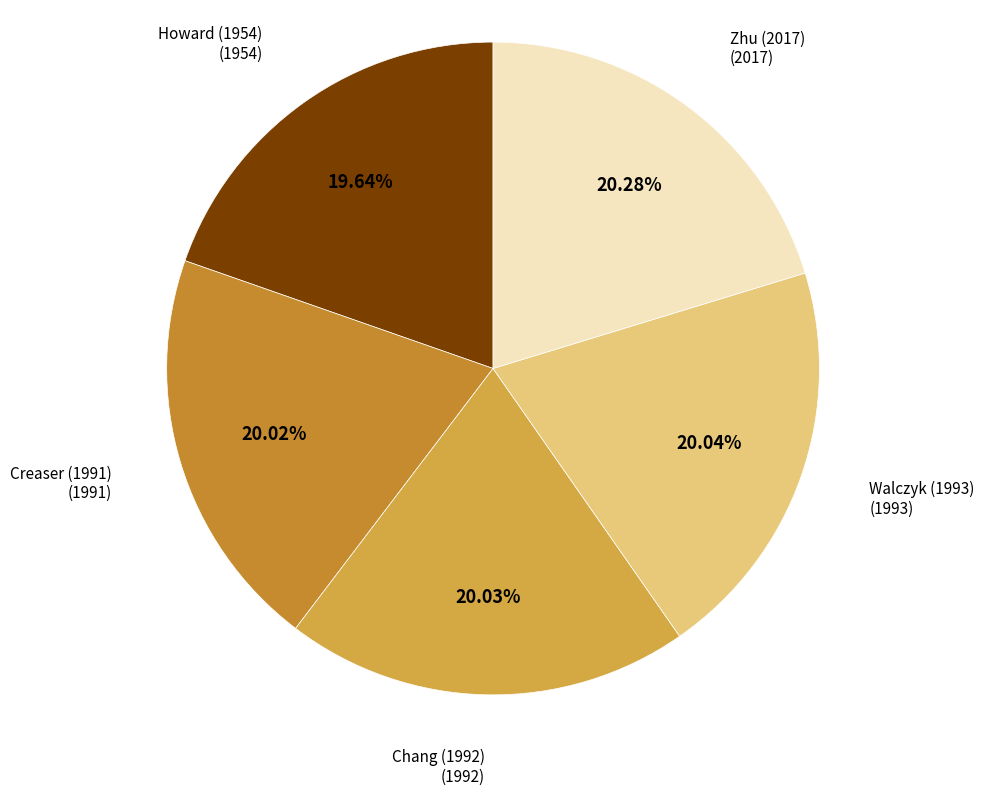

How many segments does this pie chart have?

5